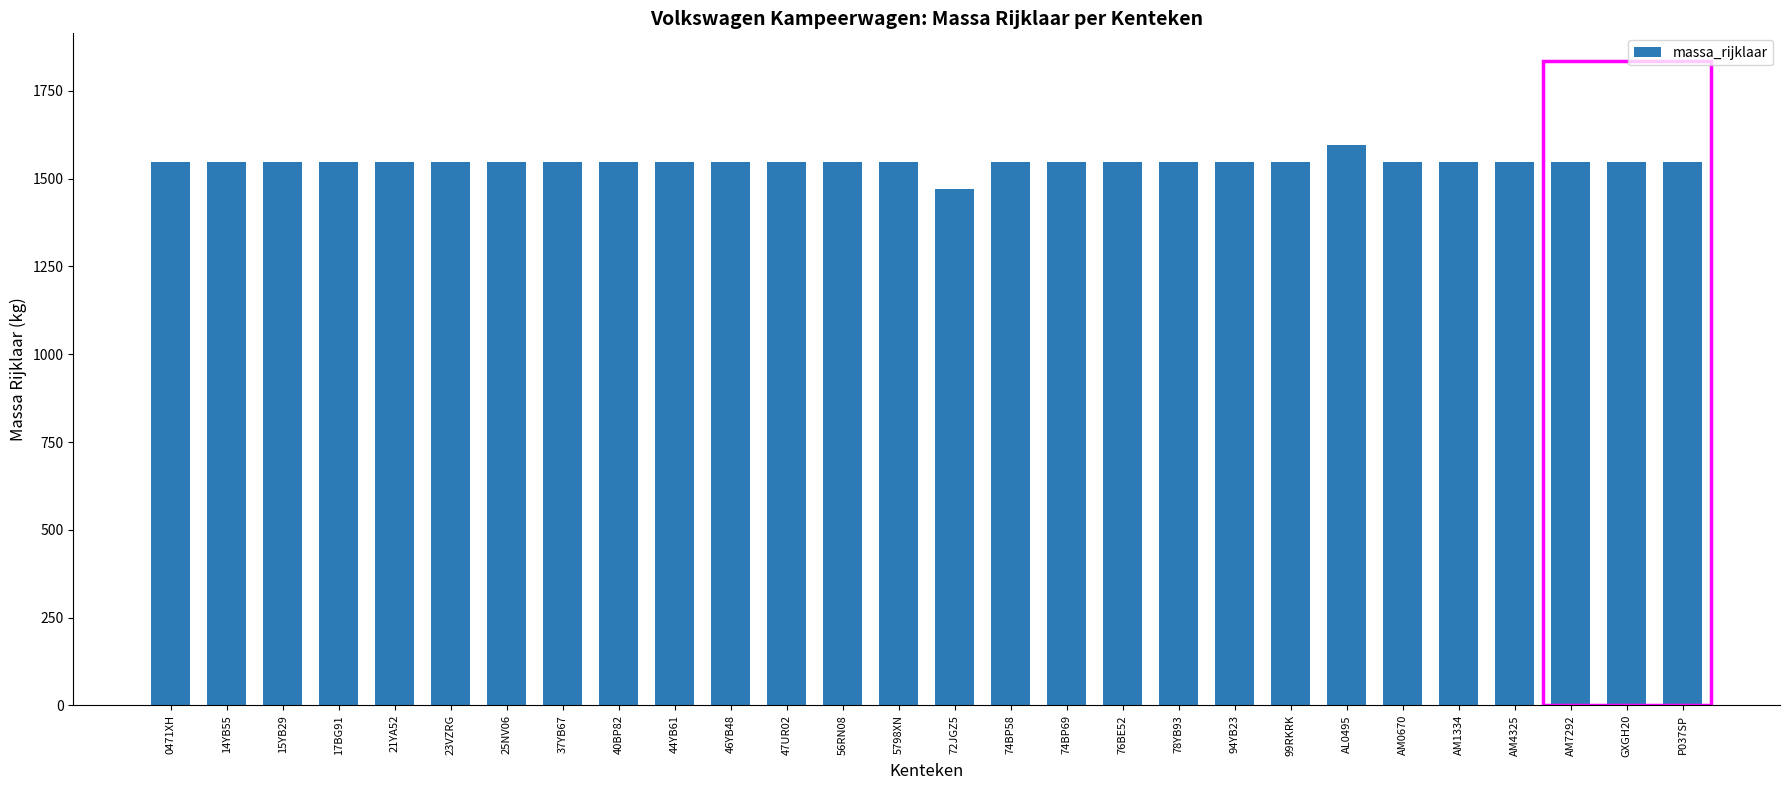

How many data points does each series have?

28